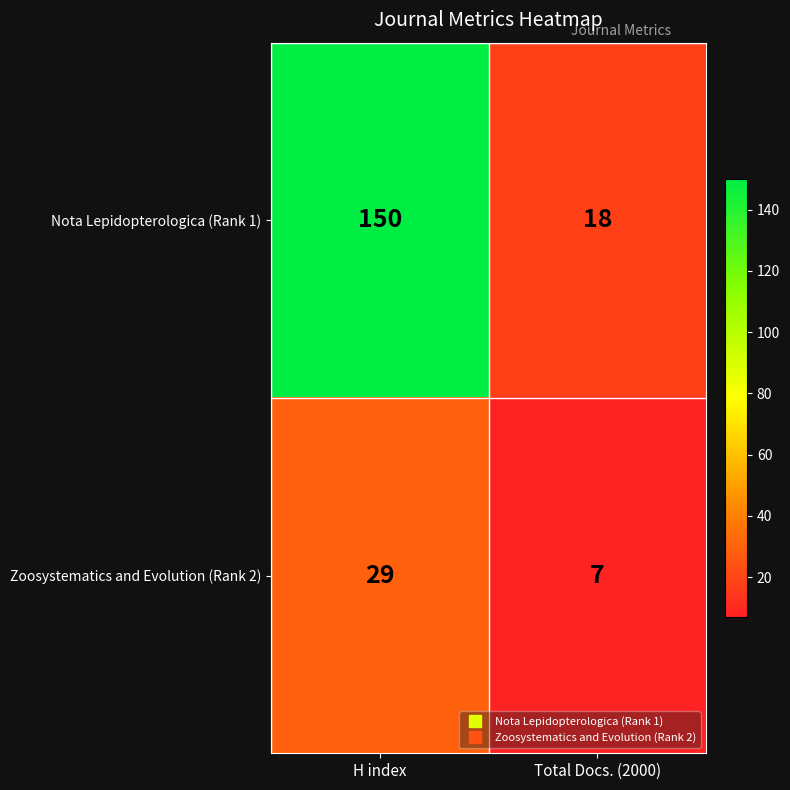

List the series in order of their overall mean, highest first.

Nota Lepidopterologica (Rank 1), Zoosystematics and Evolution (Rank 2)